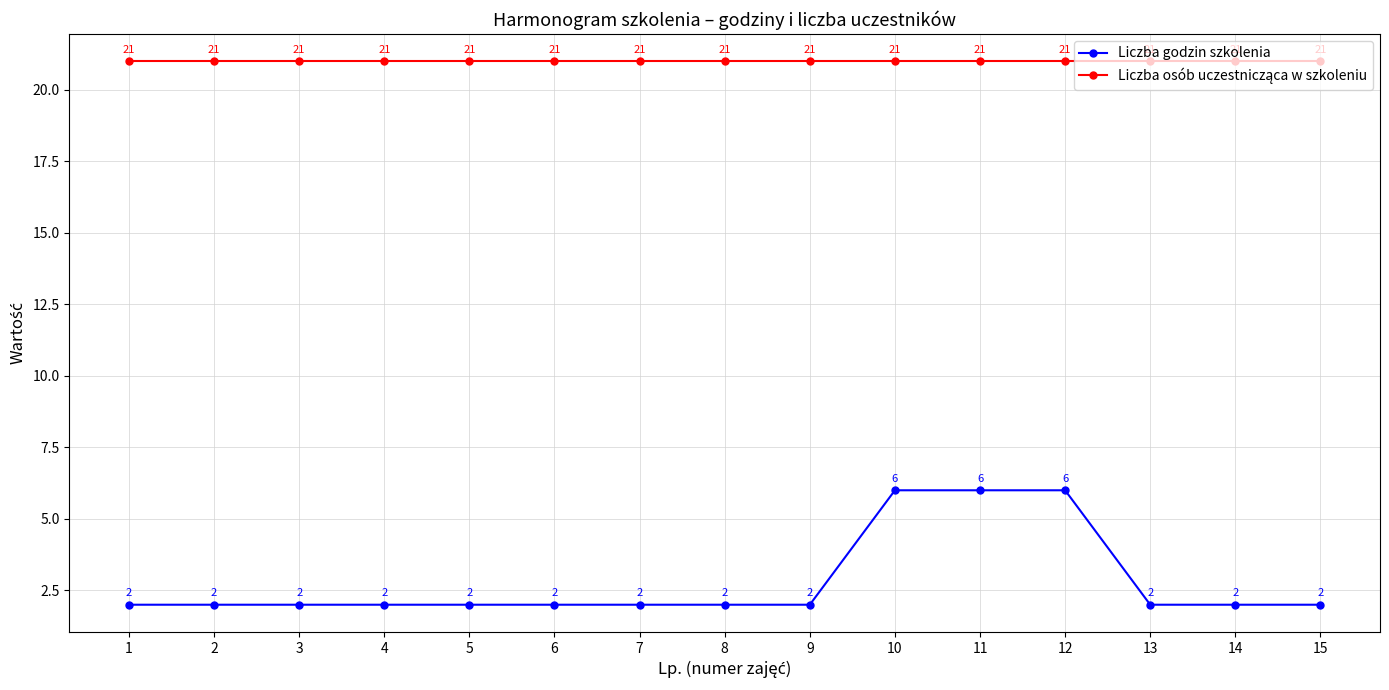

What is the highest value of the Liczba godzin szkolenia series?

6